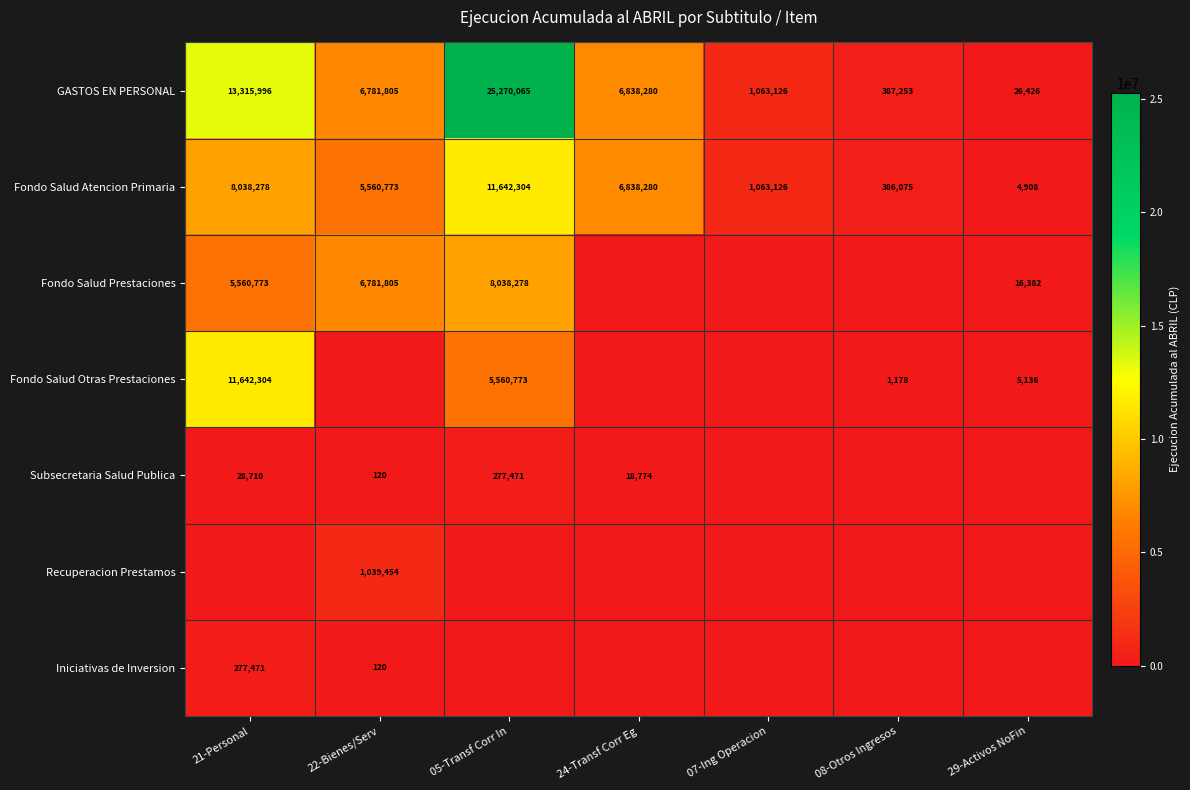

The GASTOS EN PERSONAL series shows 1063126 at 07-Ing Operacion. True or false?

True